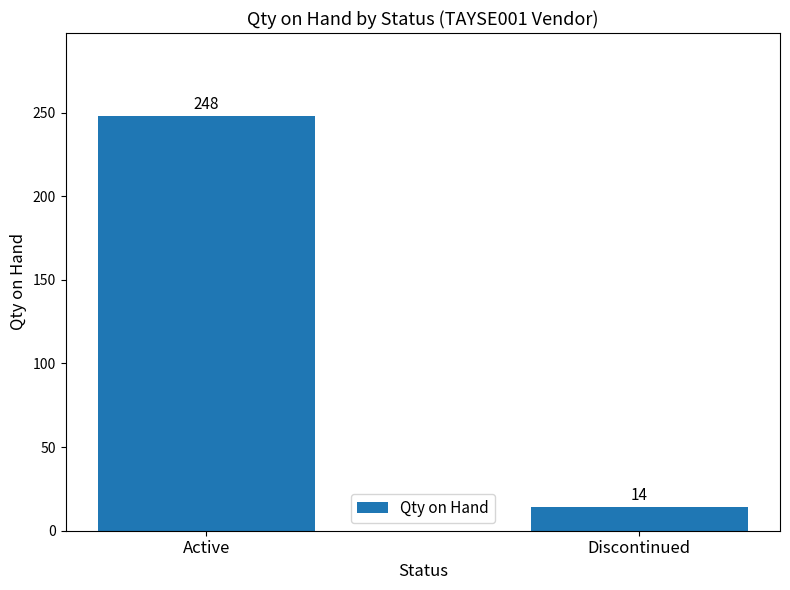

What is the change in value from Active to Discontinued?

-234